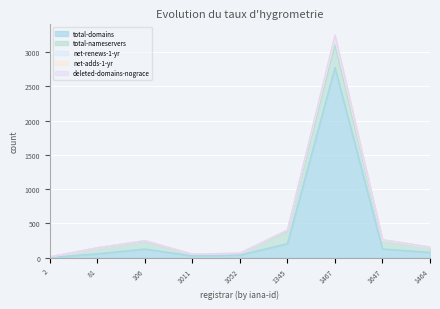

What is the highest value of the total-domains series?

2774